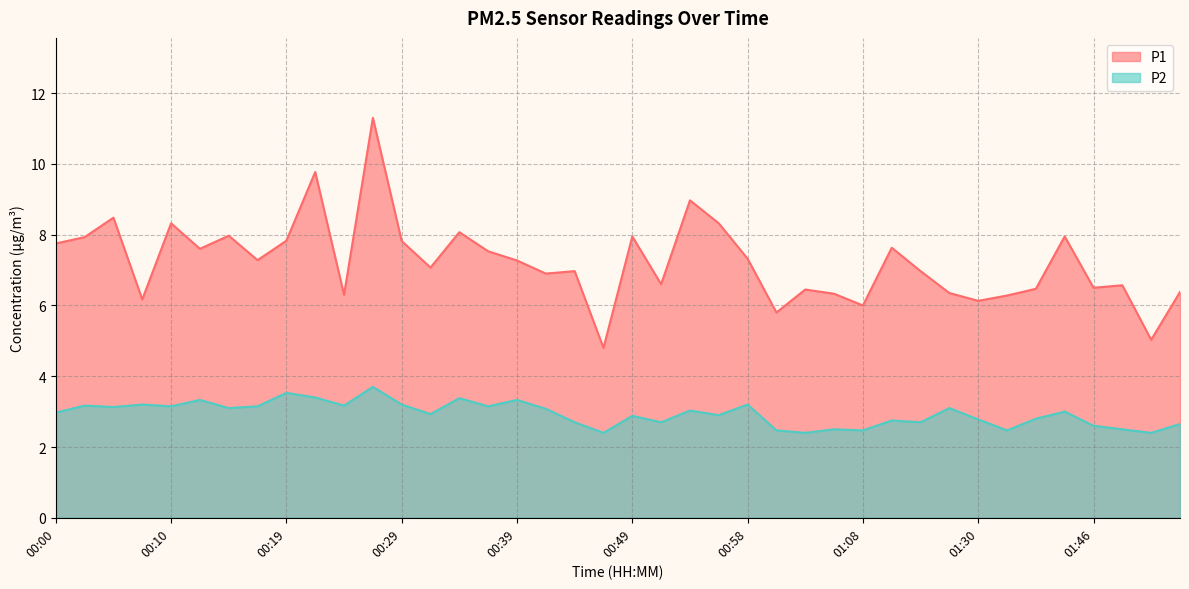

What is the value of the P2 point at the 23rd from the left?

3.0